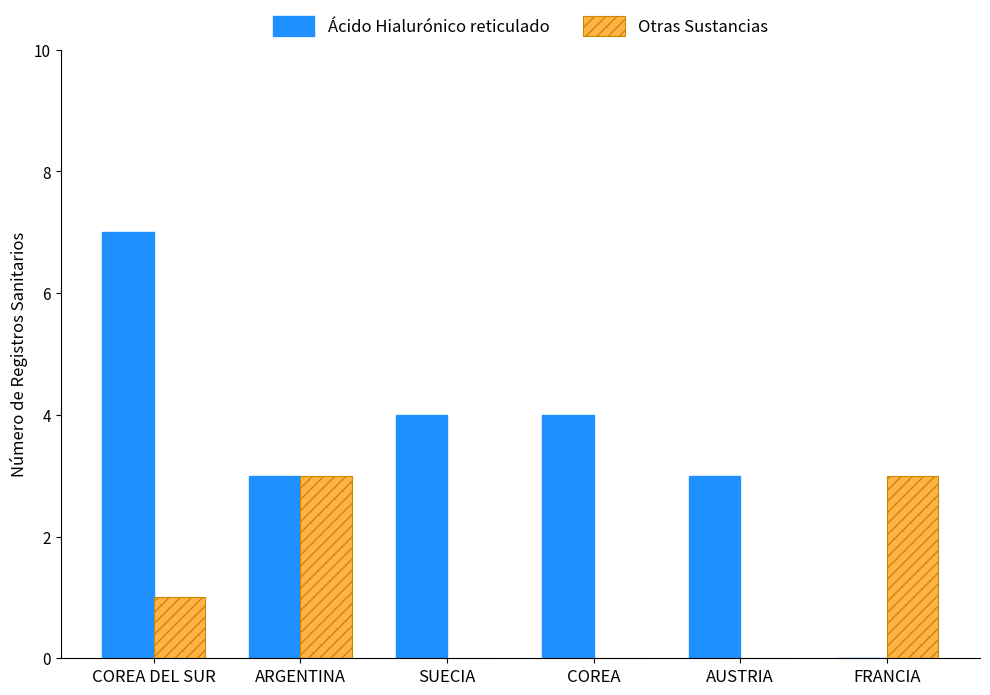

Are the bars grouped side by side (vs. stacked)?

Yes